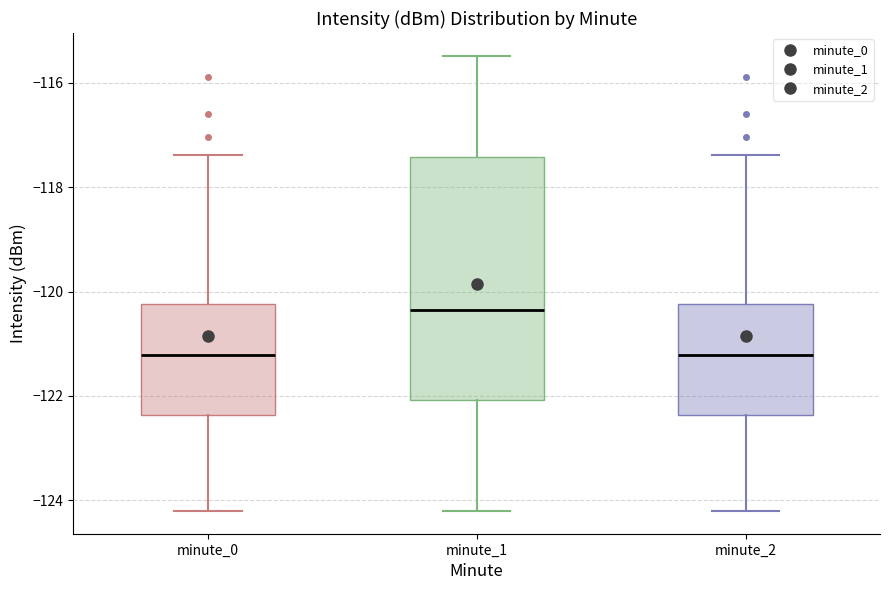

Reading left to right, read every box against the y-axis: the position of its median line, the range the box covers, and the ends of its whiskers. The values are not printed on the chart, so give them approximately, as read against the axis.

minute_0: median -121.2, box -122.4 to -120.2, whiskers -124.2 to -117.4
minute_1: median -120.4, box -122.0 to -117.4, whiskers -124.2 to -115.4
minute_2: median -121.2, box -122.4 to -120.2, whiskers -124.2 to -117.4